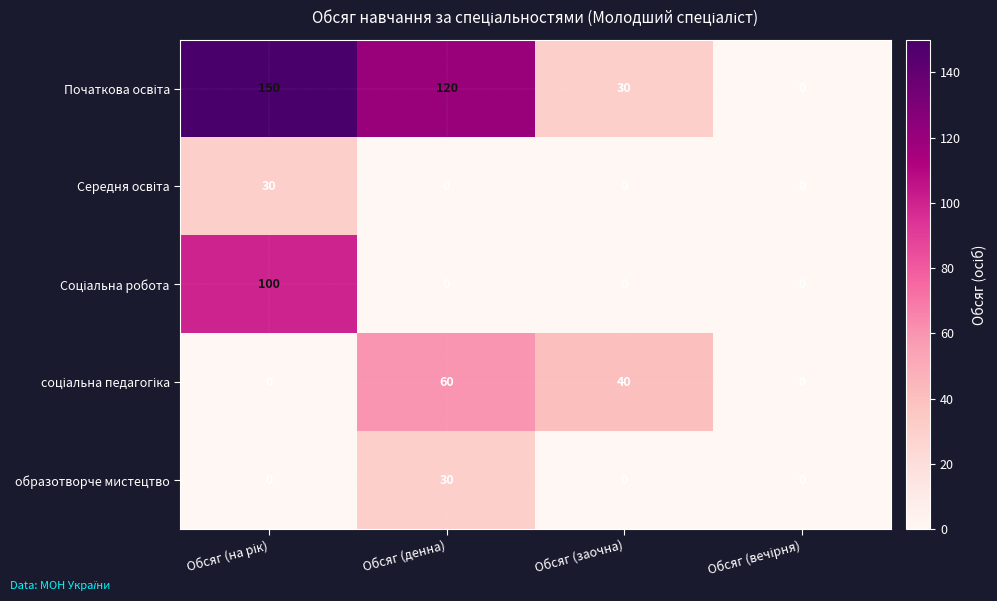

What is the maximum value shown in the chart?

150